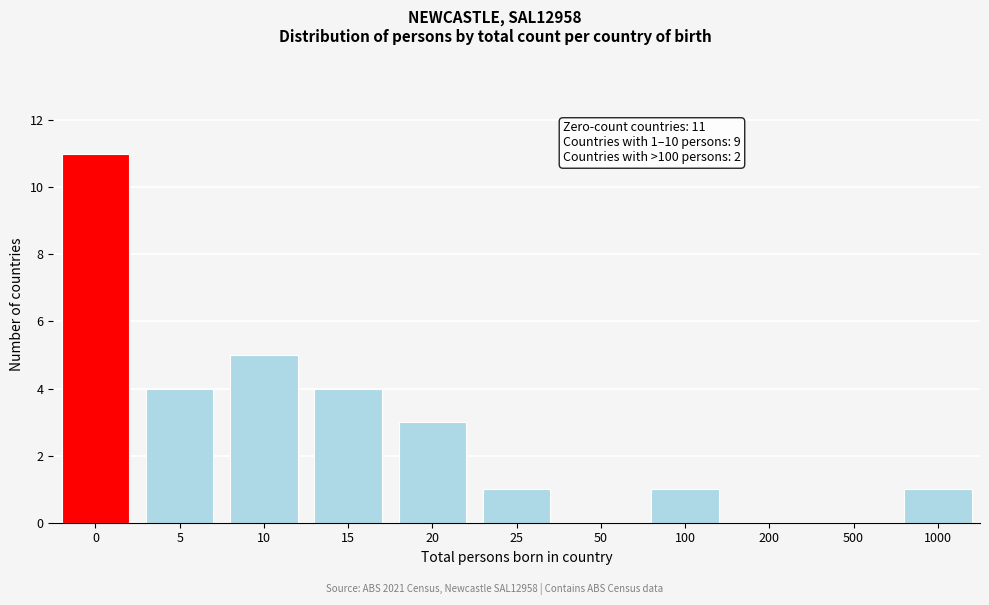

Reading left to right, transcribe all the data shown in this chart.

0=11	5=4	10=5	15=4	20=3	25=1	50=0	100=1	200=0	500=0	1000=1